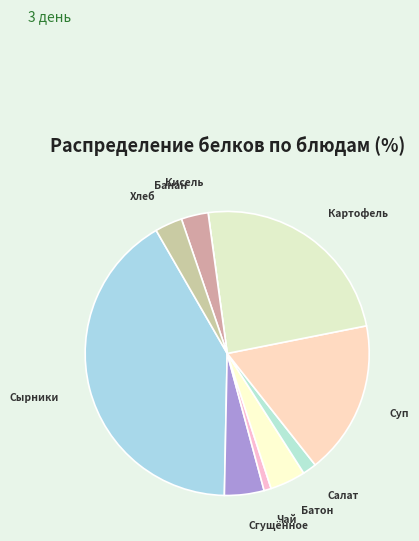

To the nearest percent, what is the difference between the largest and smallest slice percentages?

41%